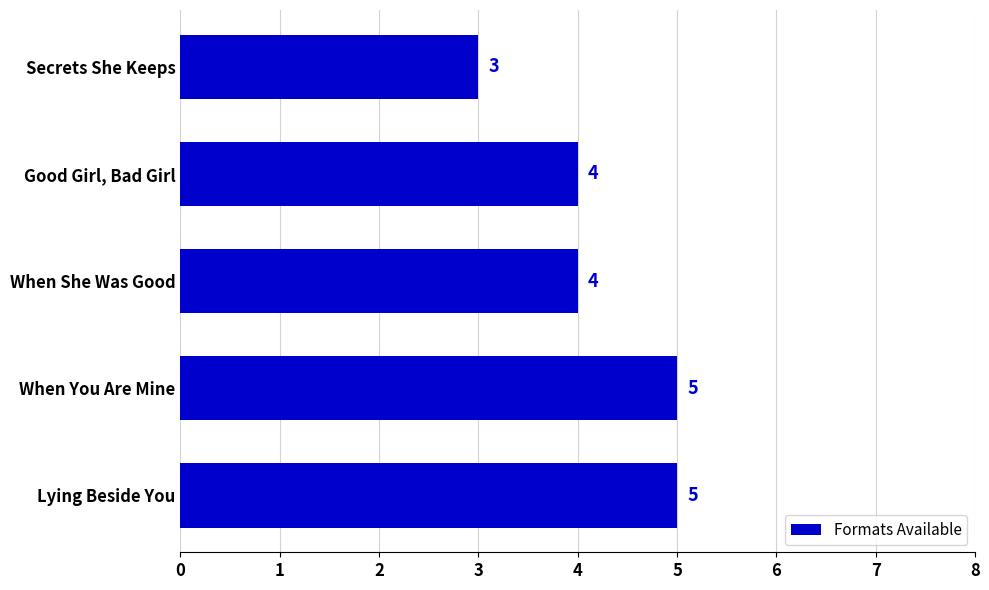

Does the chart contain stacked bars?

No